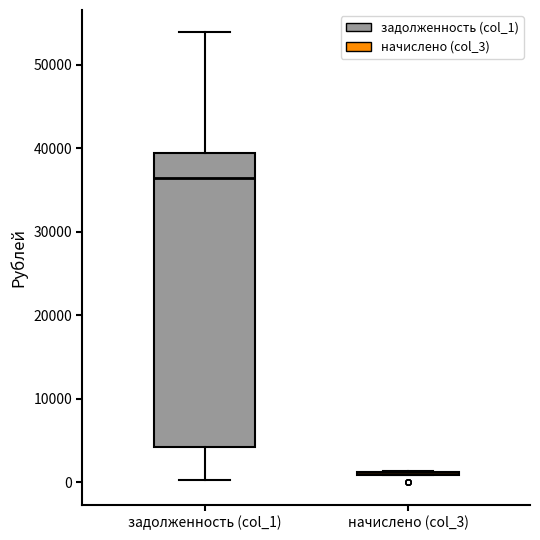

Reading left to right, read every box against the y-axis: the position of its median line, the range the box covers, and the ends of its whiskers. The values are not printed on the chart, so give them approximately, as read against the axis.

задолженность (col_1): median 36000, box 4000 to 39000, whiskers 0 to 54000
начислено (col_3): box collapsed to a line at 1000, whiskers 1000 to 1000